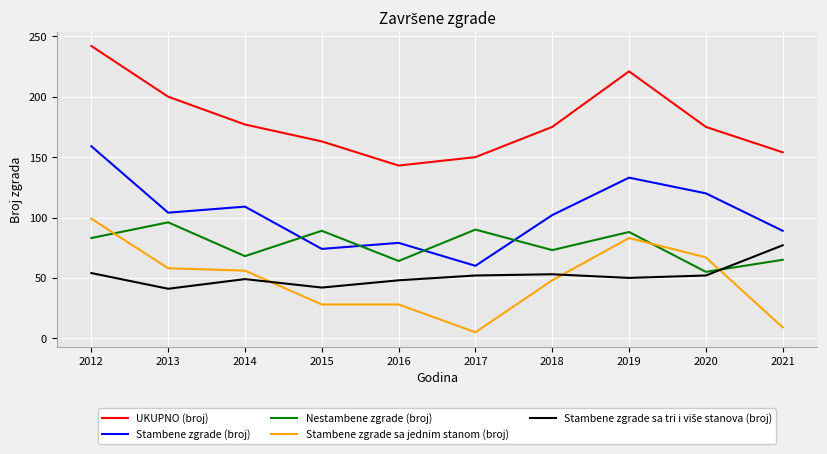

At which category does Nestambene zgrade (broj) reach its first local valley?

2014